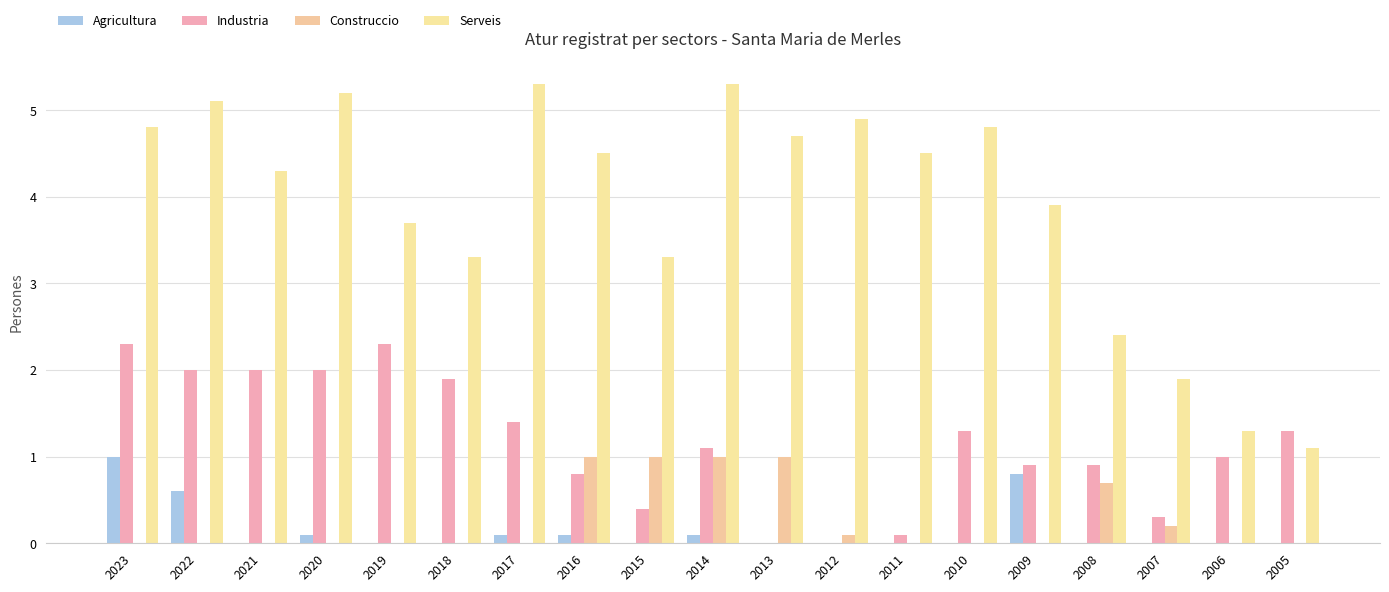

Is it true that Construccio equals 0.2 at 2007?

True